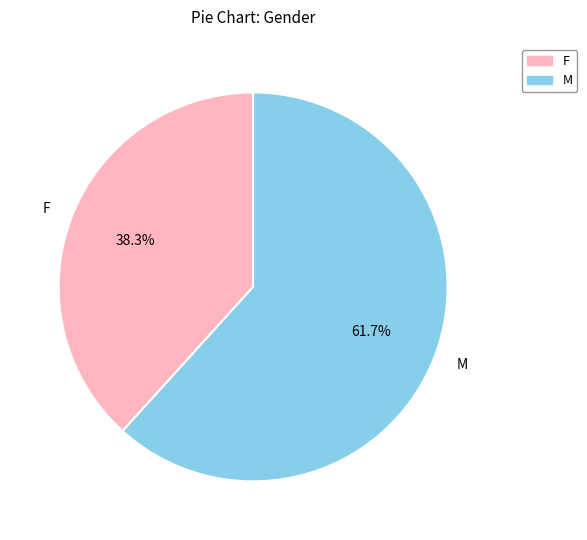

Rank the categories by value from highest to lowest.

M, F